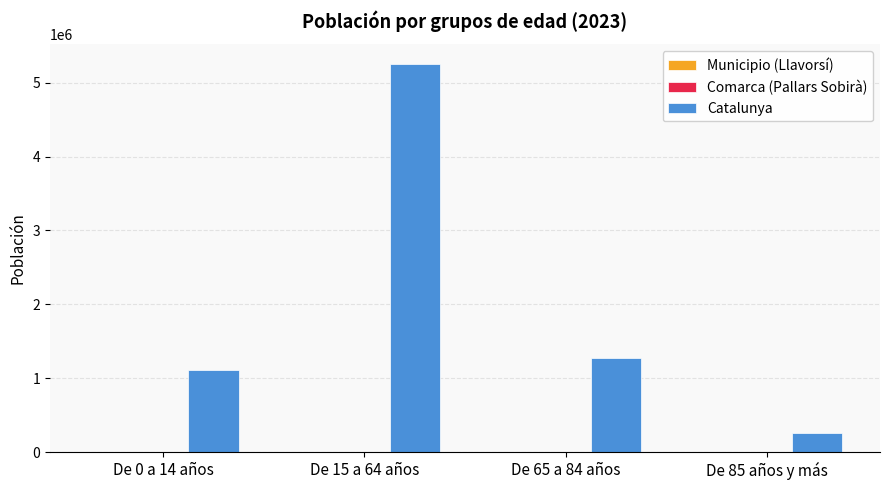

What is the sum of all Catalunya values?

7901963